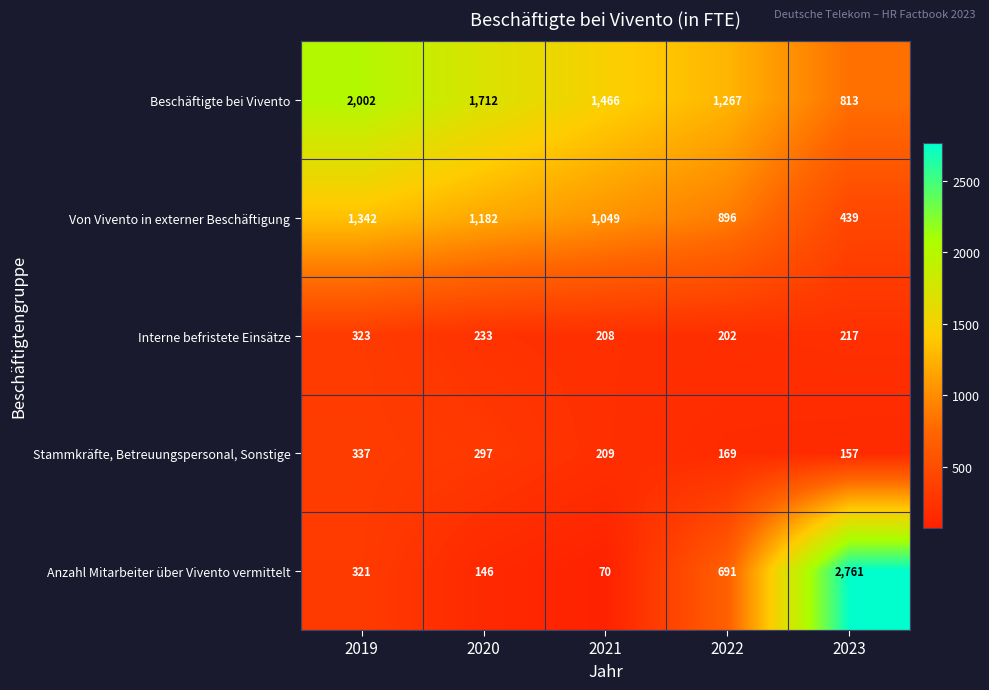

Which series has the largest total across all categories?

Beschäftigte bei Vivento